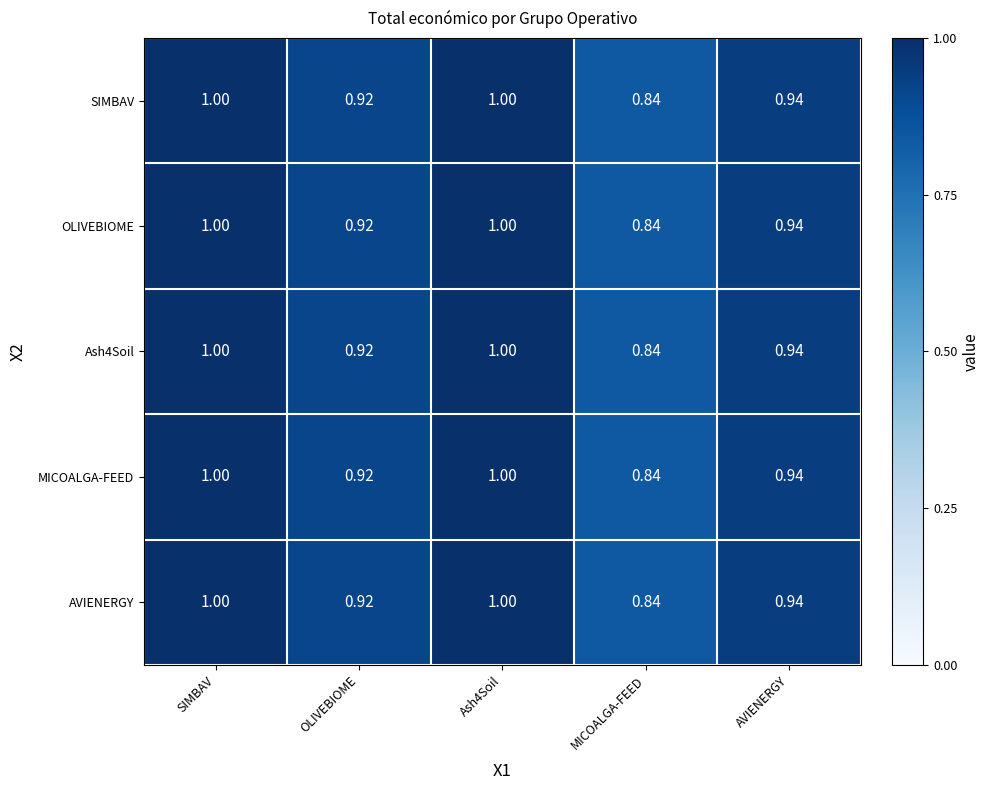

Is the value of AVIENERGY at MICOALGA-FEED greater than the value of Ash4Soil at AVIENERGY?

No